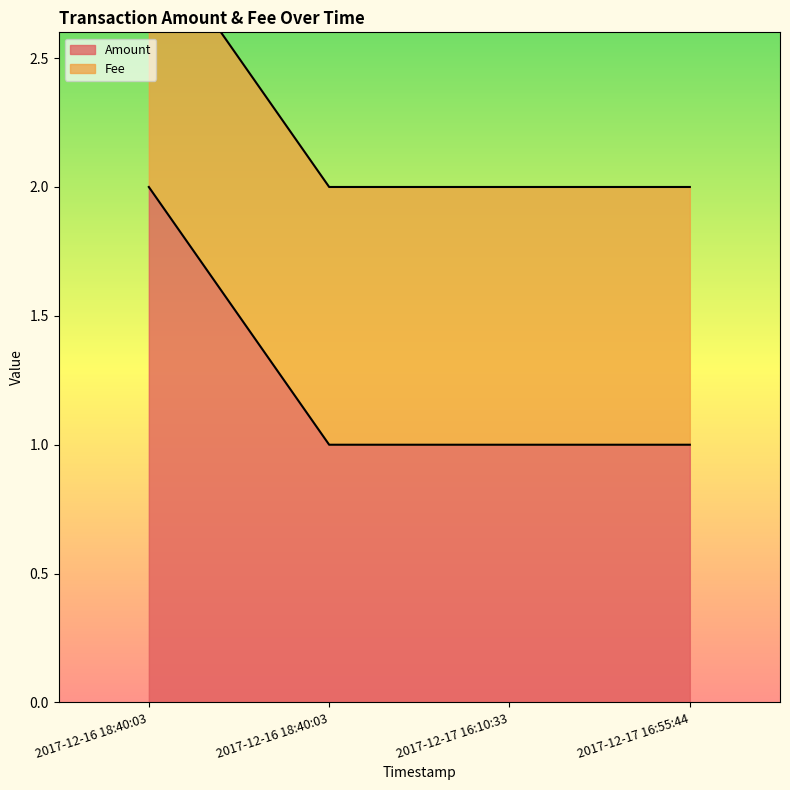

The chart shows a value of 1 at 2017-12-17 16:10:33. True or false?

True